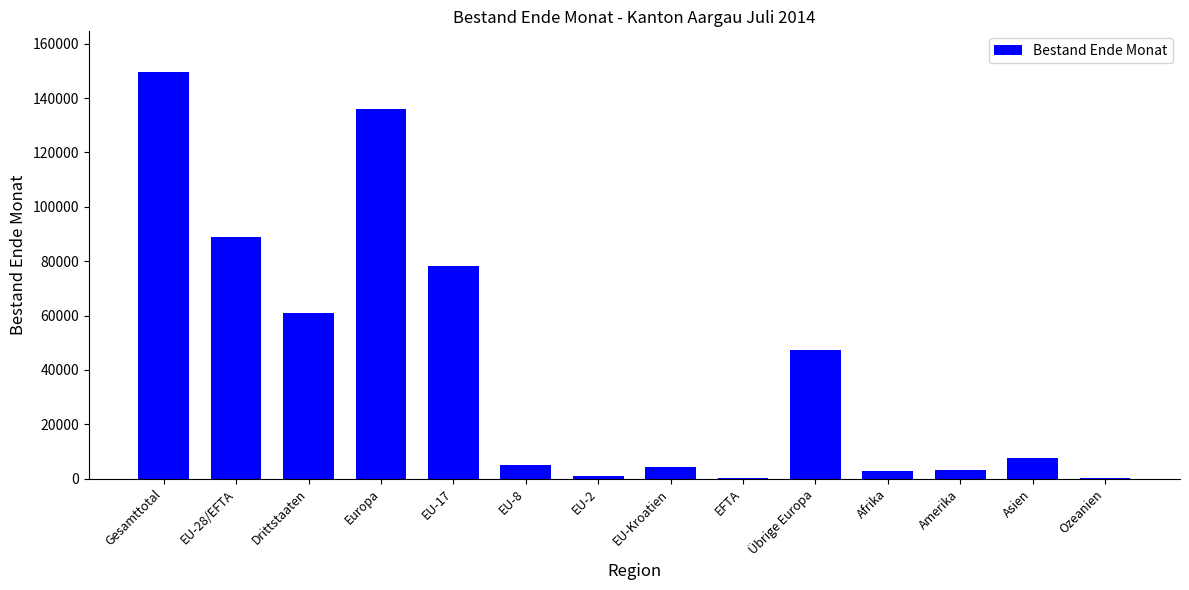

The value at EU-Kroatien is 4343. True or false?

True